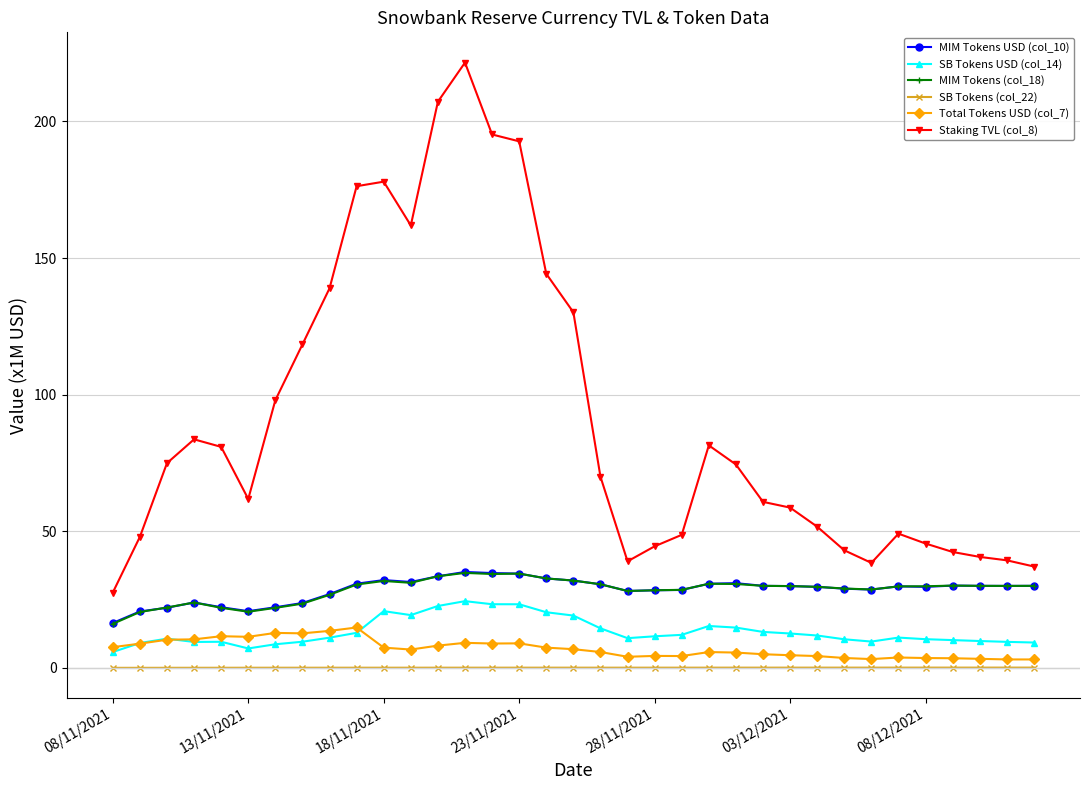

What is the lowest value of the Staking TVL (col_8) series?

27.6